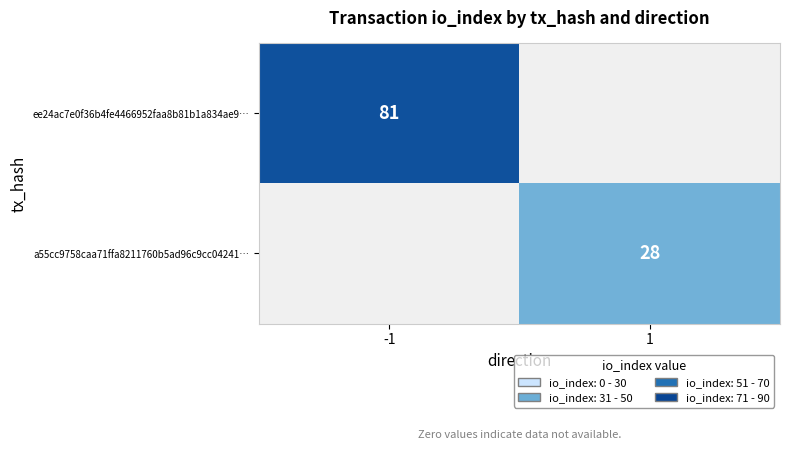

Is the value of ee24ac7e0f36b4fe4466952faa8b81b1a834ae9… at -1 greater than the value of a55cc9758caa71ffa8211760b5ad96c9cc04241… at 1?

Yes